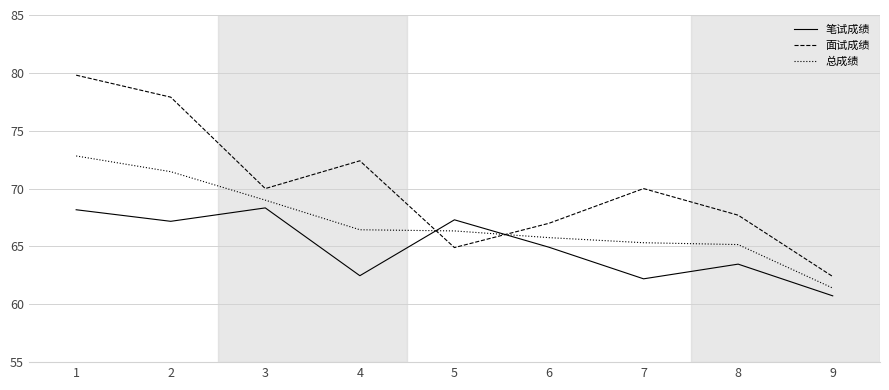

The 总成绩 series shows 66.4 at 4. True or false?

True